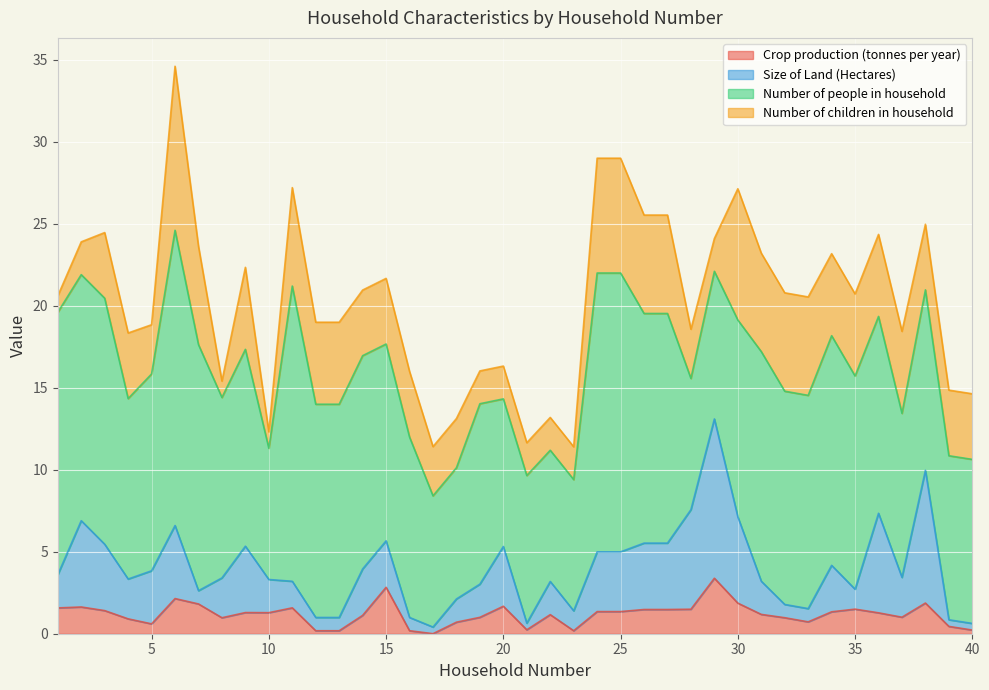

True or false: Size of Land (Hectares) and Crop production (tonnes per year) cross at least once.

False